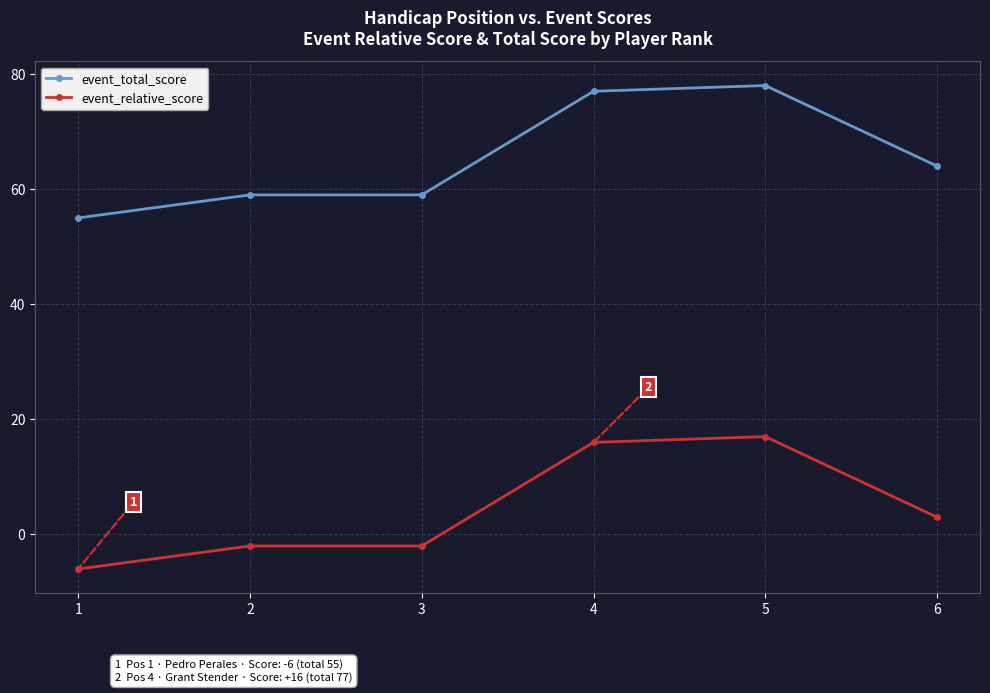

At which category is the sum across all series the highest?

5